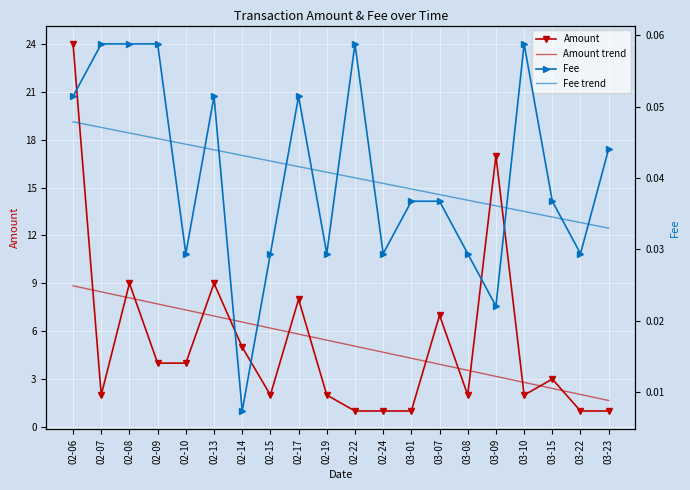

Is it true that Amount equals 1.0 at 03-01?

True